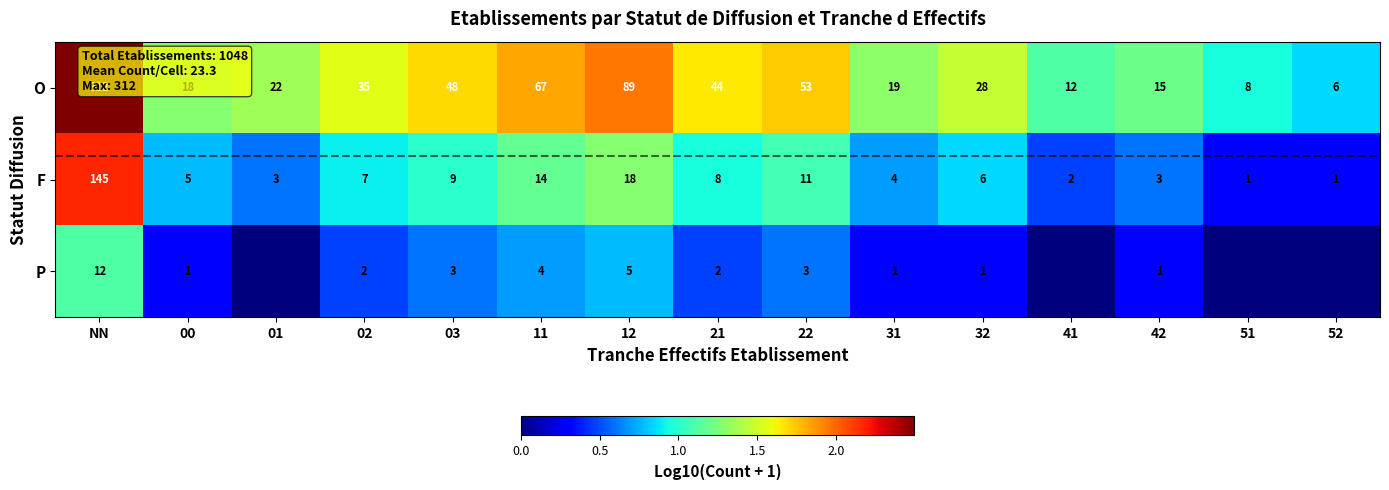

What is the difference between the second highest and second lowest values in the F series?

17